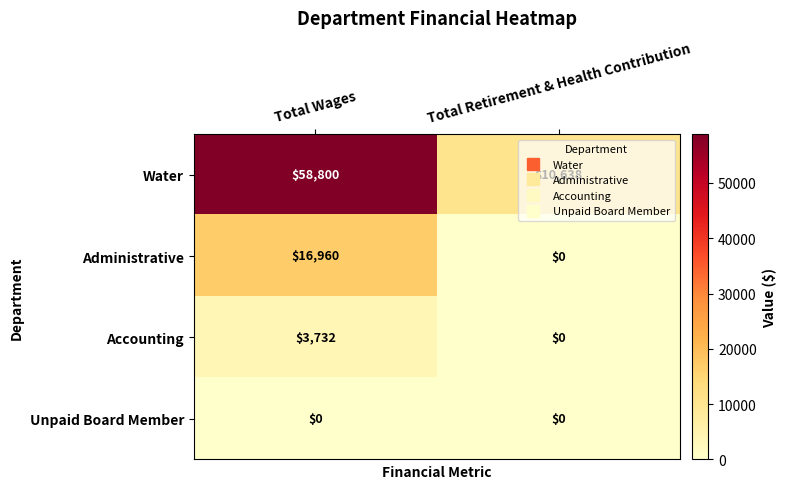

Between Total Wages and Total Retirement & Health Contribution, which series saw the biggest shift?

Water